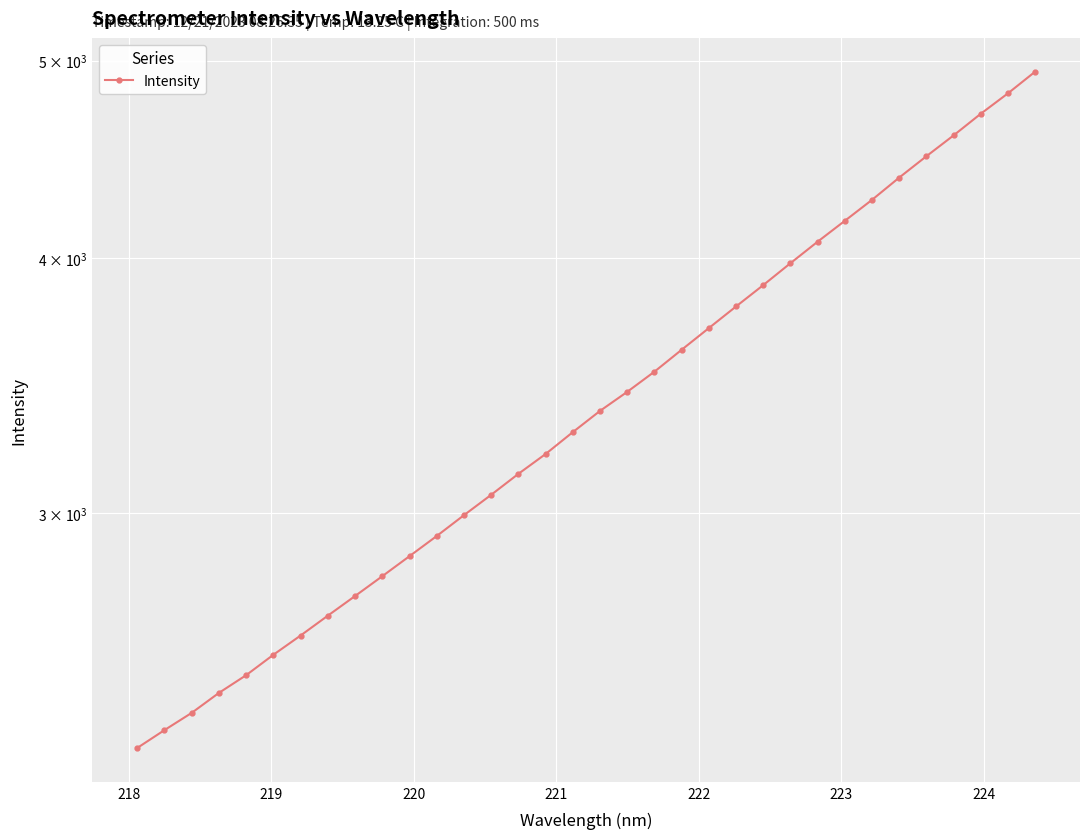

Does the chart display data point markers on the line(s)?

Yes